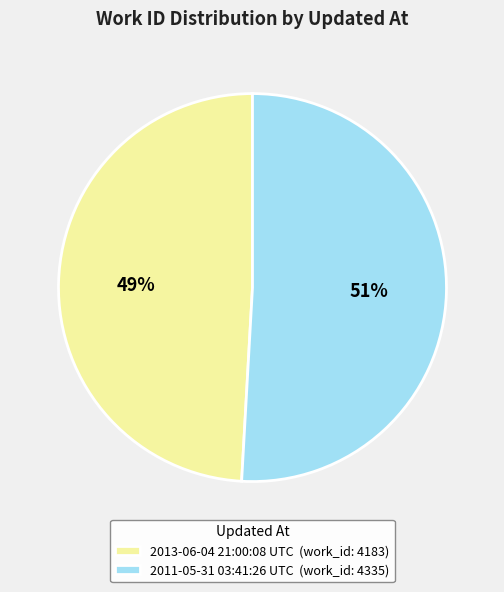

Is it true that 2011-05-31 03:41:26 UTC is 51% of the pie?

True